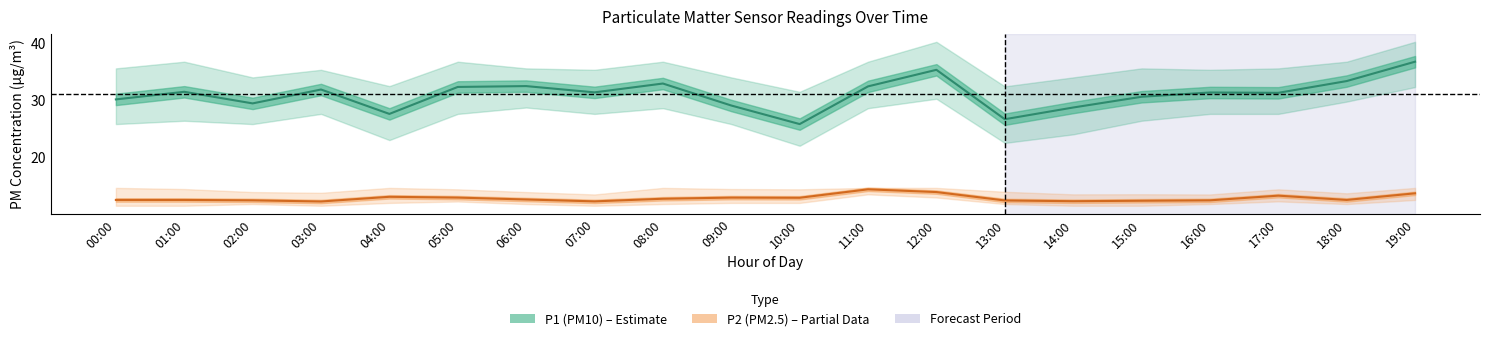

Where is the first local maximum for P2 (PM2.5)?

04:00